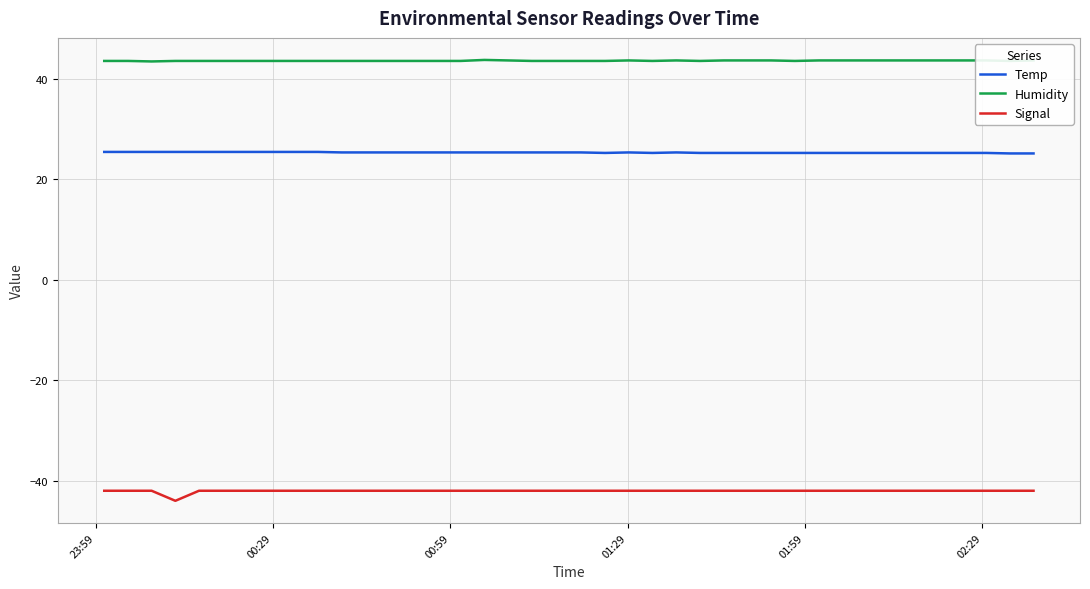

True or false: Humidity and Temp intersect in this chart.

False